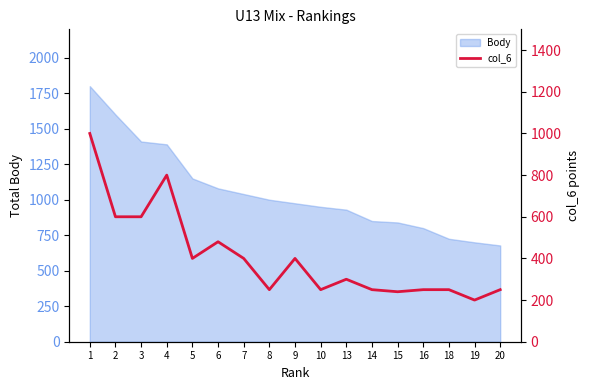

What is the change in value from 7 to 14?

-150